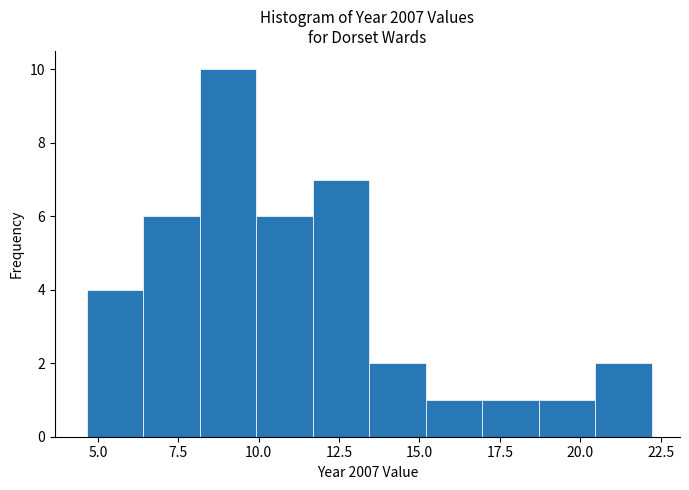

Around what value on the x-axis is the tallest bar? Give the approximate position of its centre, as read against the axis.

9.0